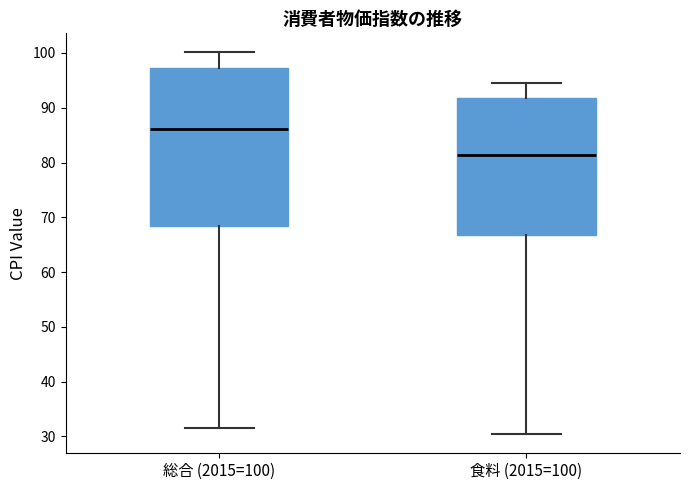

Which box is the tallest, from its lower edge to its upper edge?

総合 (2015=100)